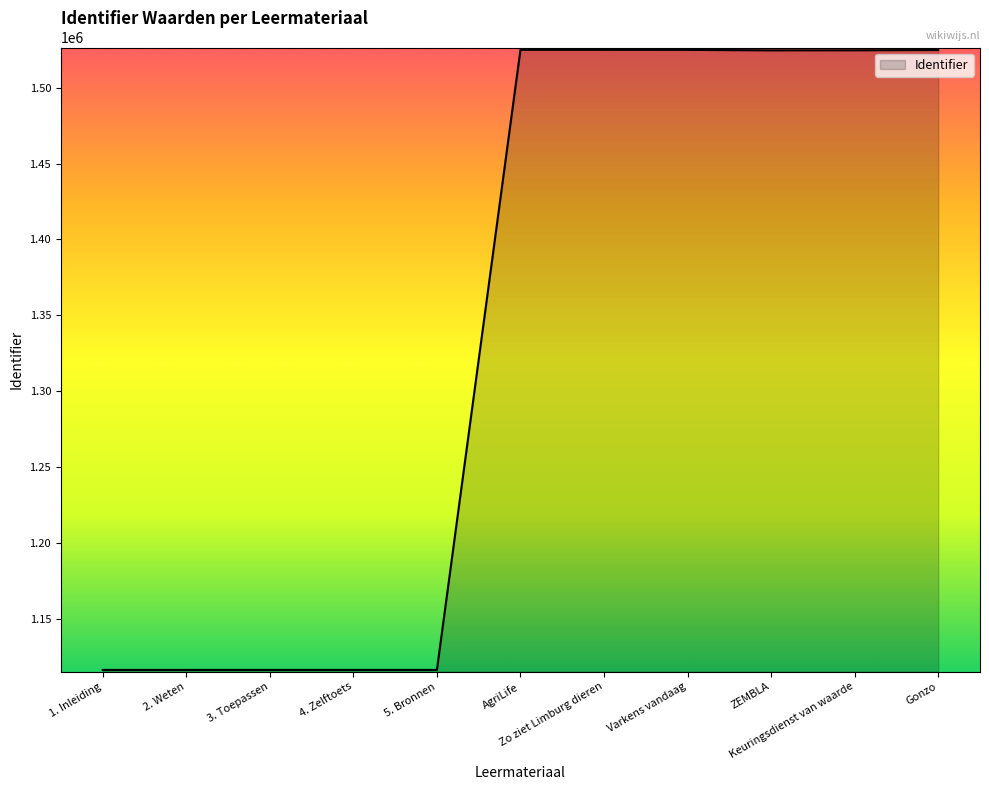

Approximately how many times larger is the value at 3. Toepassen compared to 5. Bronnen?

1.0